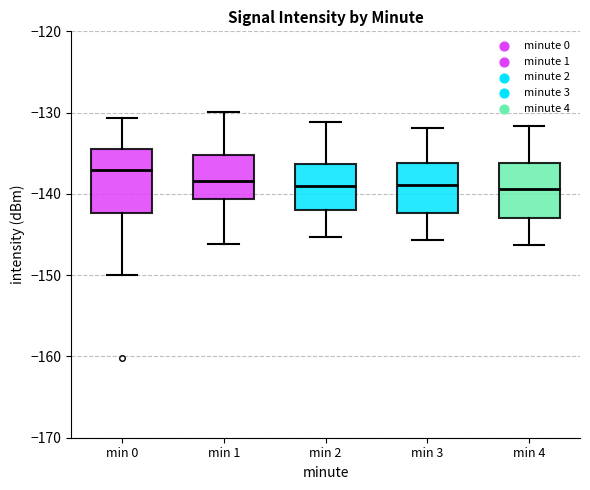

Which box is the tallest, from its lower edge to its upper edge?

min 0